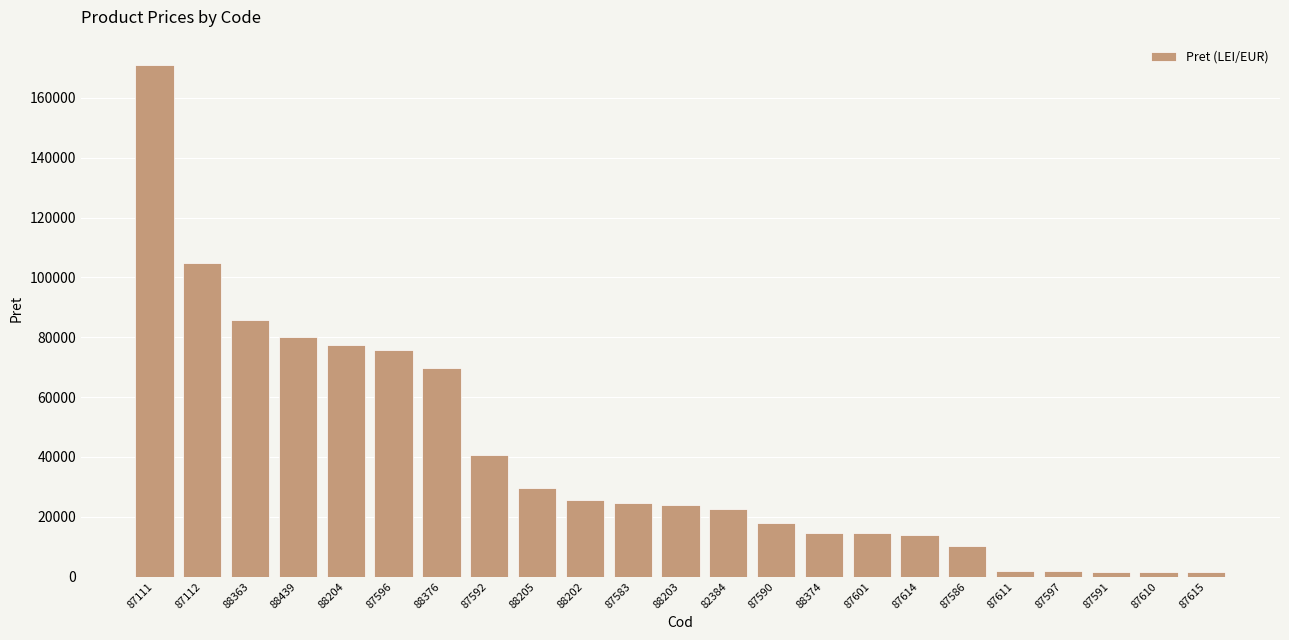

The value at 88202 is 25470. True or false?

True